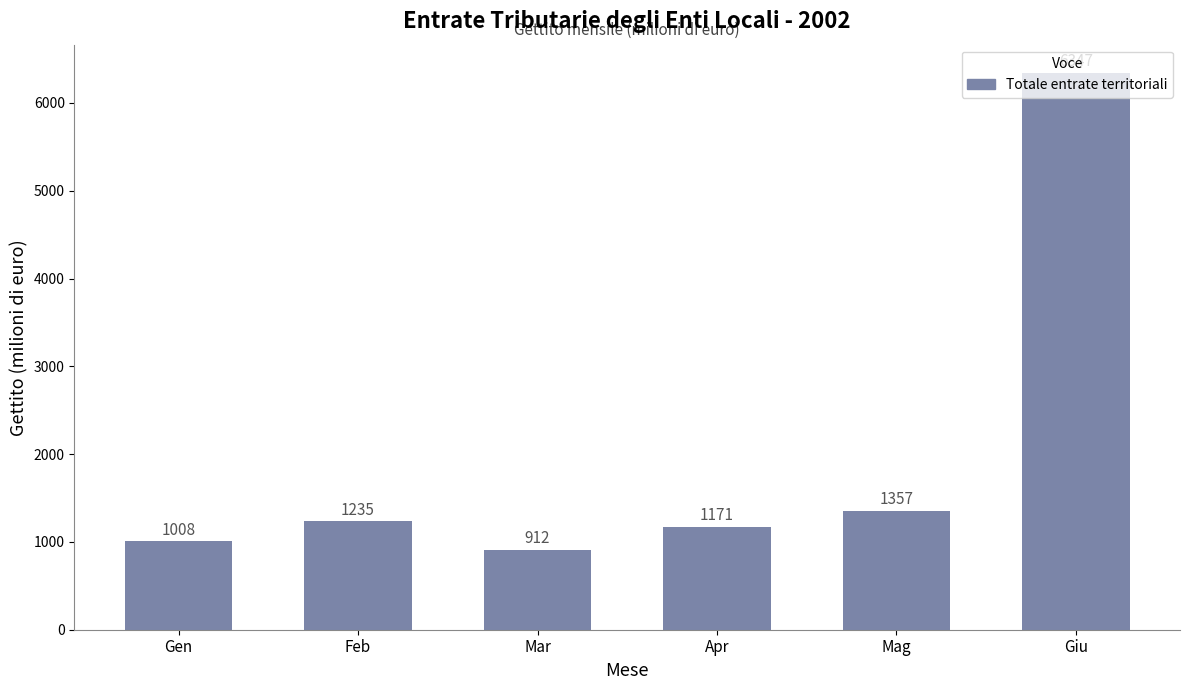

Reading left to right, list all the values displayed in this chart.

Gen=1008	Feb=1235	Mar=912	Apr=1171	Mag=1357	Giu=6347